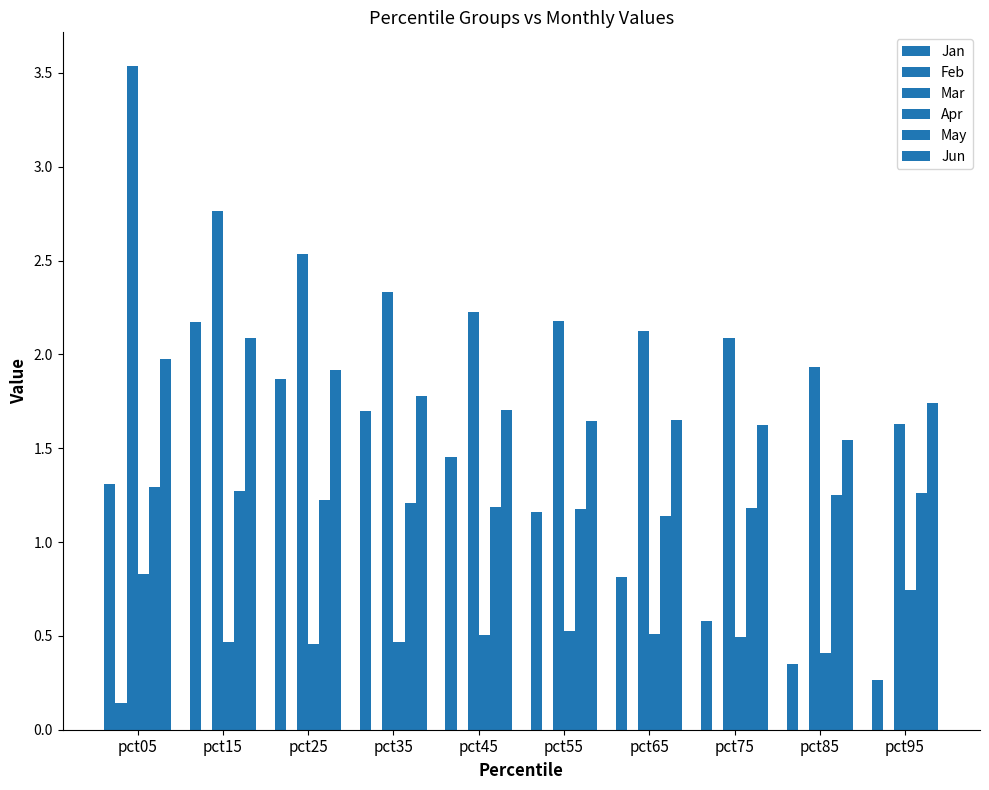

Is the value of Jan at pct05 greater than the value of Apr at pct75?

Yes